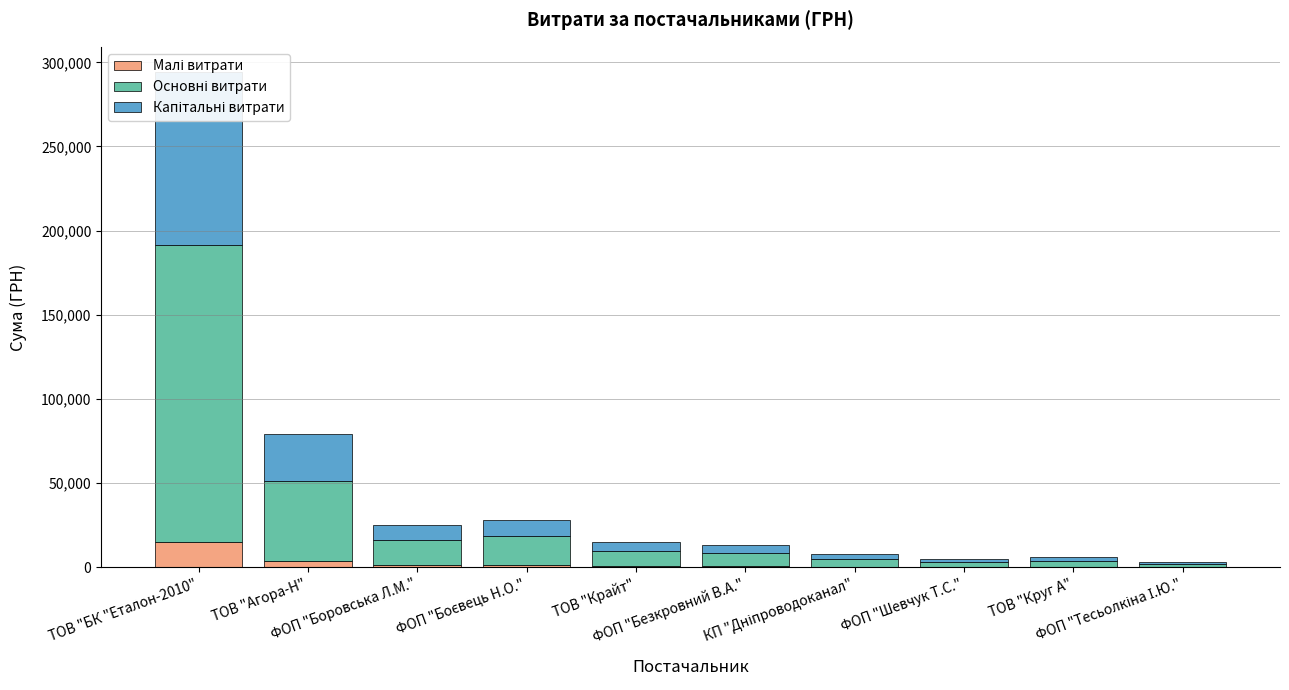

What is the approximate value of Основні витрати at ФОП "Шевчук Т.С."?

2760.0